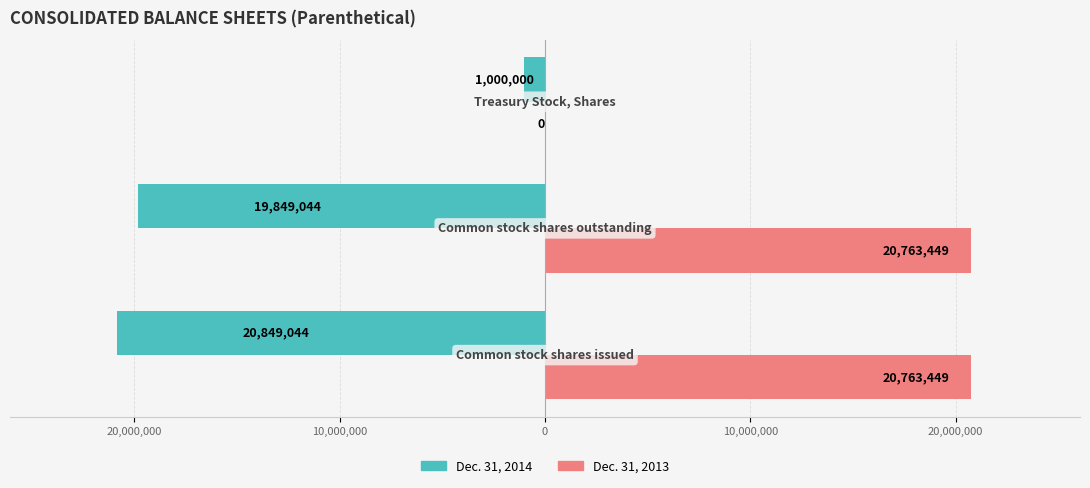

Reading left to right, transcribe all the data shown in this chart.

Dec. 31, 2014: -20849044	-19849044	-1000000
Dec. 31, 2013: 20763449	20763449	0